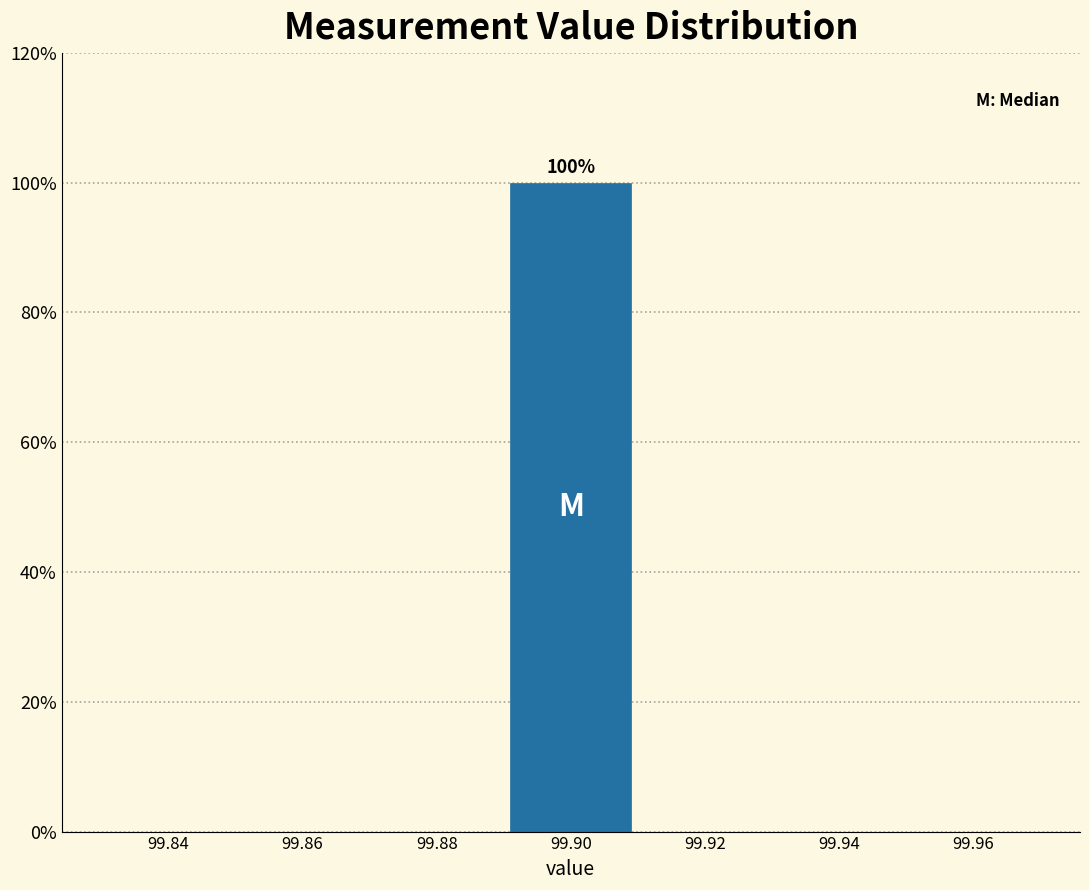

Reading left to right, extract all data points from this chart.

99.84=0	99.86=0	99.88=0	99.90=100	99.92=0	99.94=0	99.96=0